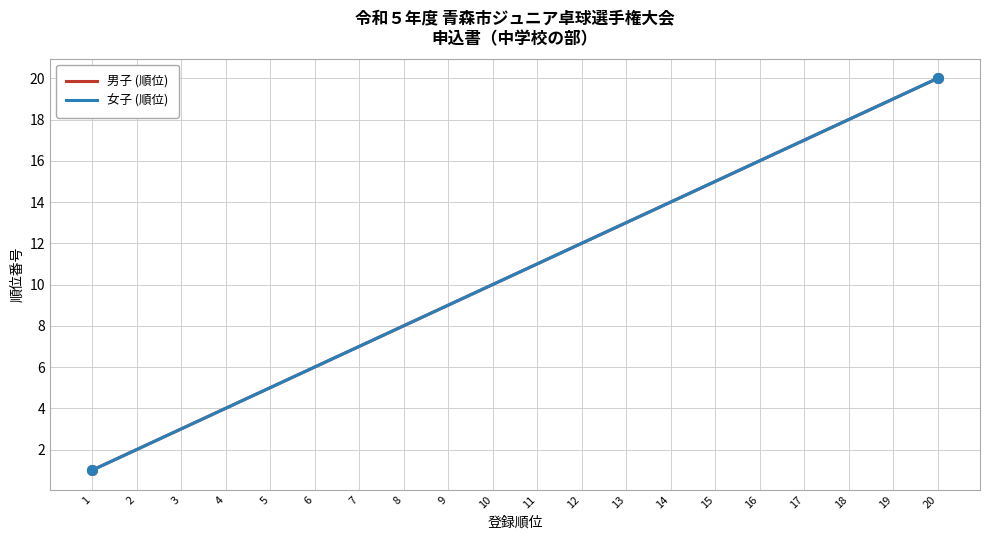

Reading left to right, extract all data points from this chart.

男子 (順位): 1=1	2=2	3=3	4=4	5=5	6=6	7=7	8=8	9=9	10=10	11=11	12=12	13=13	14=14	15=15	16=16	17=17	18=18	19=19	20=20
女子 (順位): 1=1	2=2	3=3	4=4	5=5	6=6	7=7	8=8	9=9	10=10	11=11	12=12	13=13	14=14	15=15	16=16	17=17	18=18	19=19	20=20